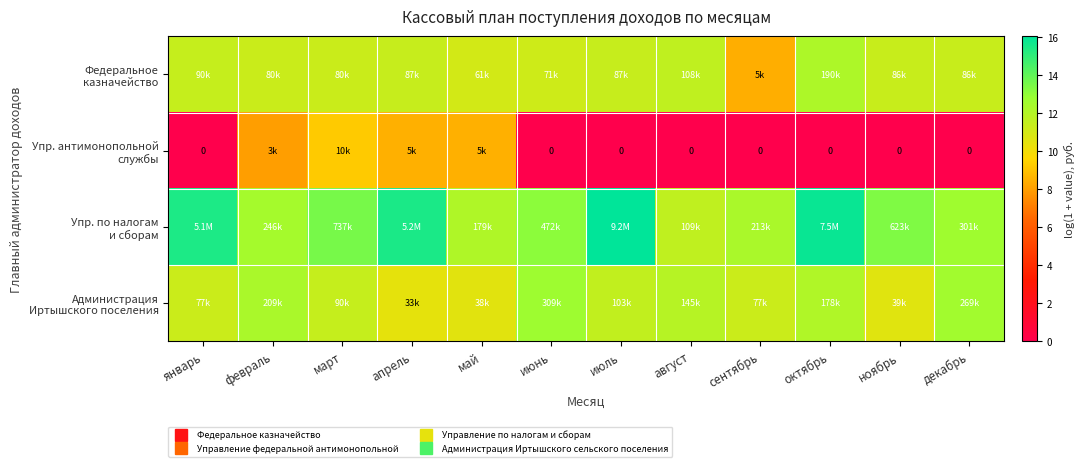

Which series has the largest total across all categories?

Упр. по налогам и сборам